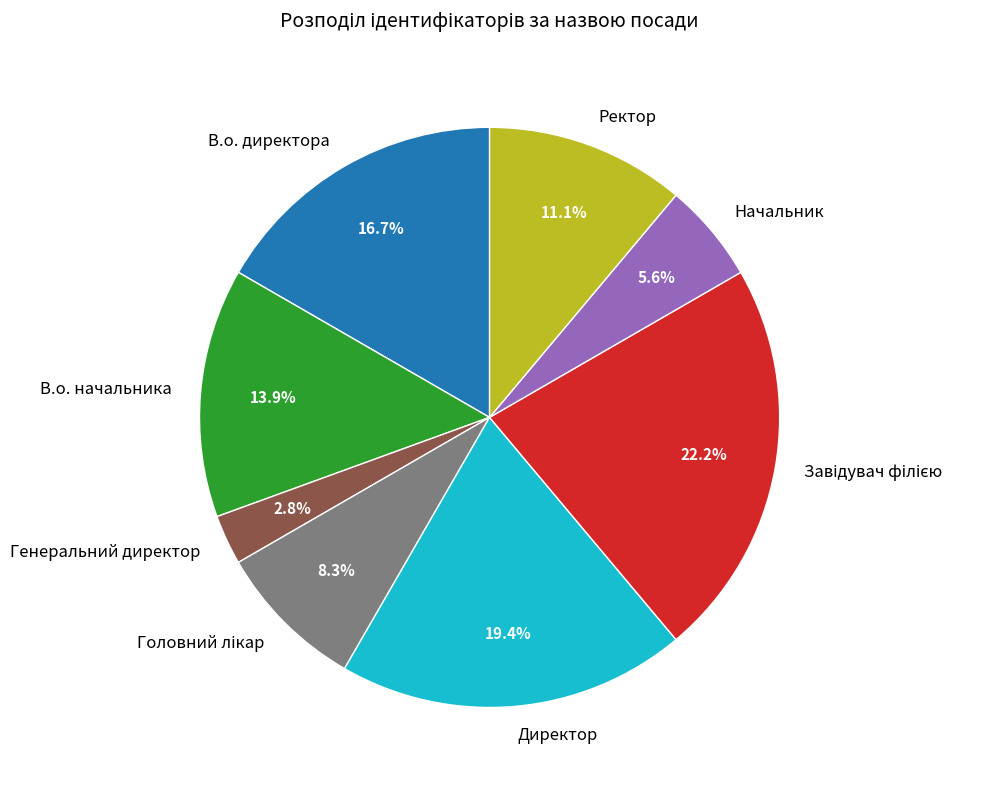

What percentage is NOT represented by Генеральний директор?

97.2%